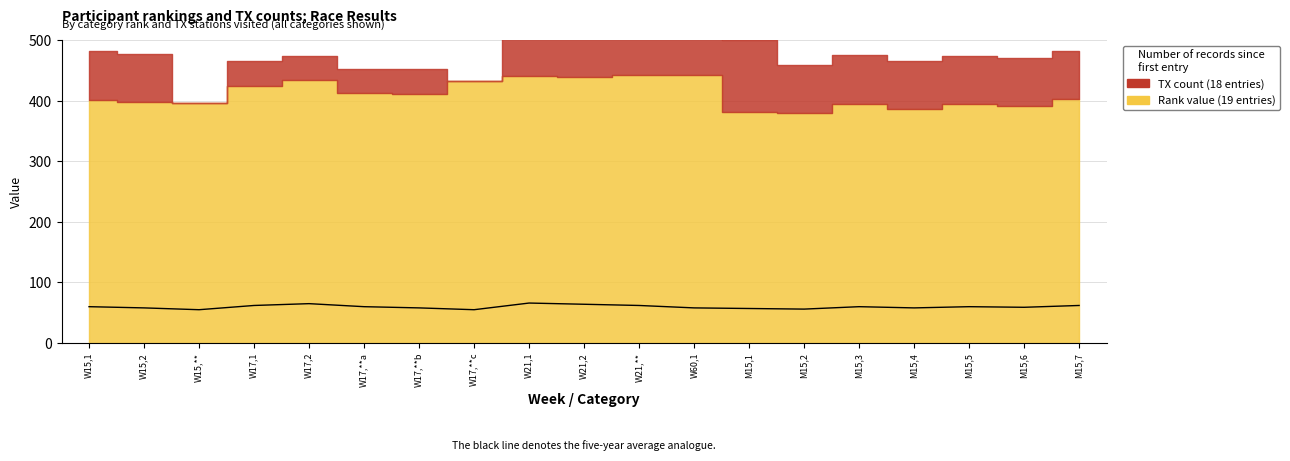

What is the change in value from W21,1 to M15,7?

-4